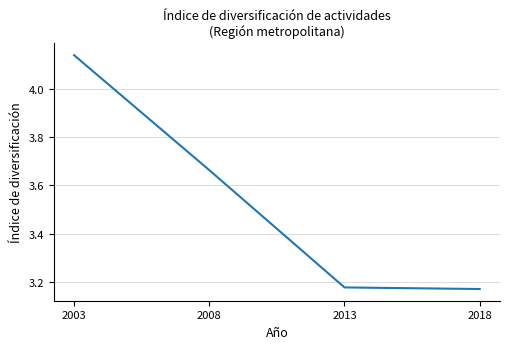

What is the sum of the values at 2003 and 2013?

7.3